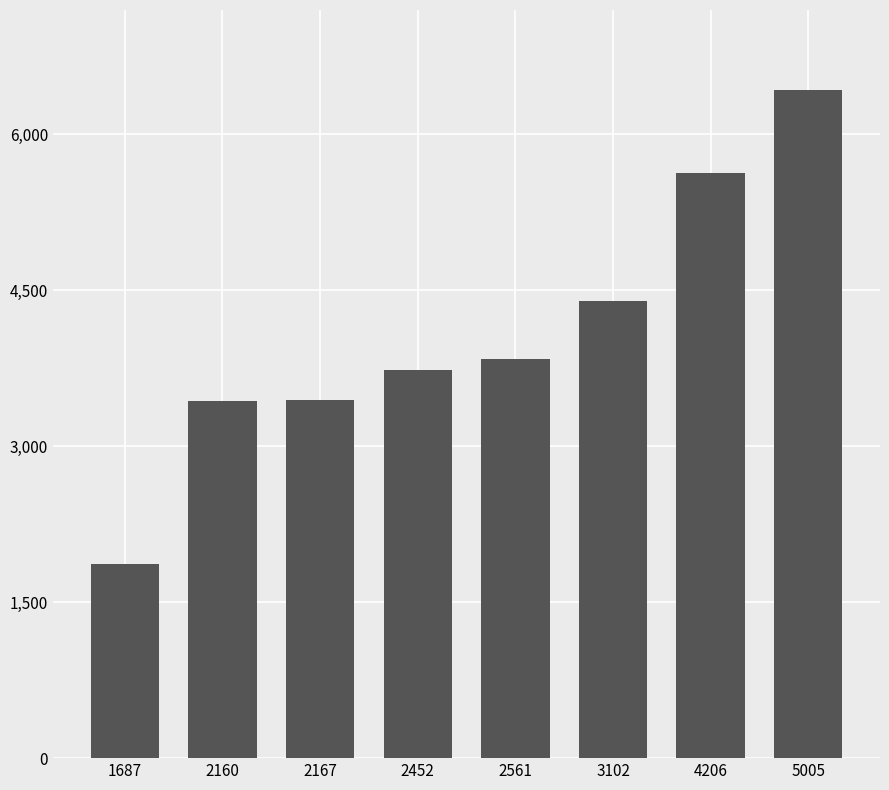

What is the value of the 8th bar from the left?

6423